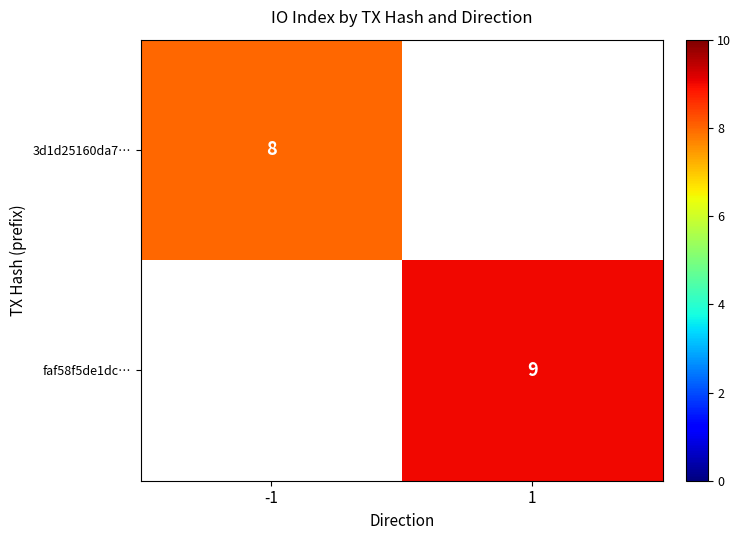

Is the value of 3d1d25160da7… at -1 greater than the value of faf58f5de1dc… at 1?

No